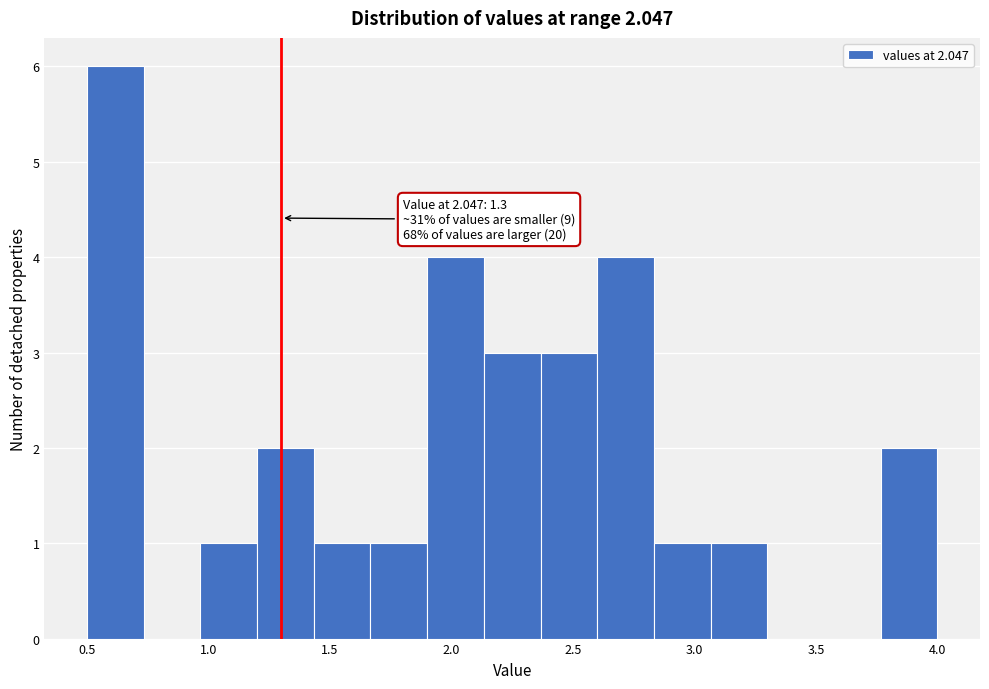

Over which range of the x-axis is the bar tallest?

0.50 to 0.75